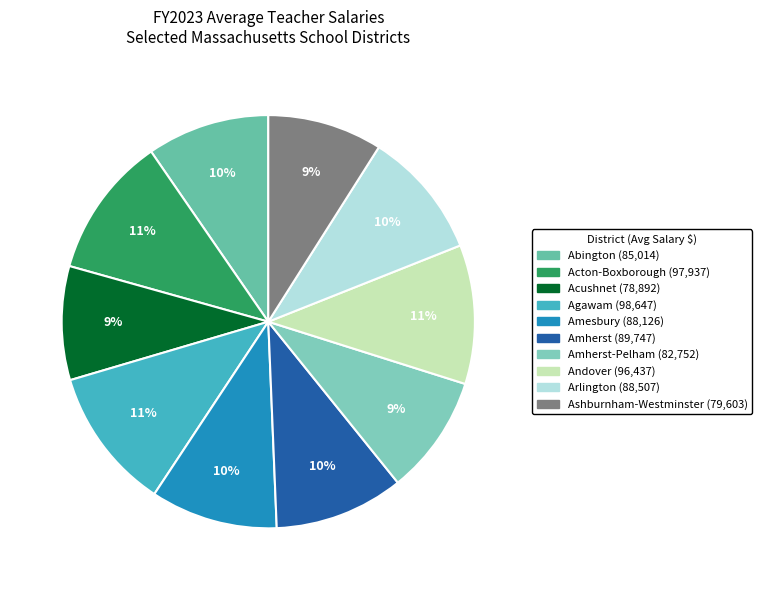

How many segments does this pie chart have?

10